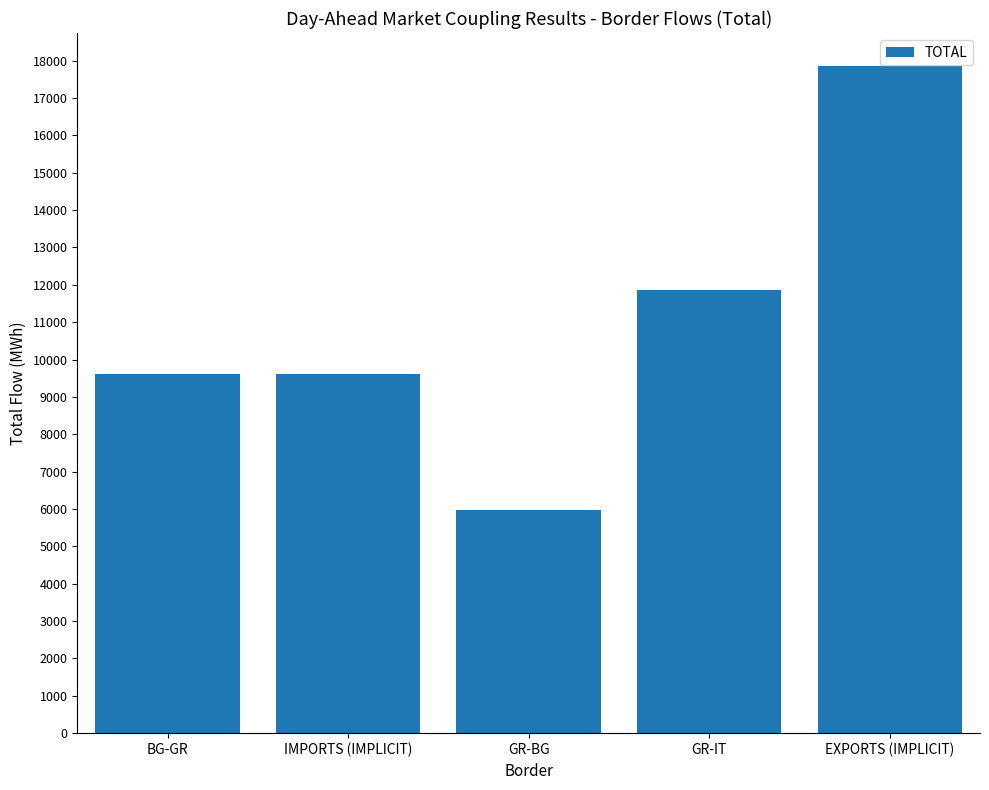

Which has a higher value, EXPORTS (IMPLICIT) or GR-IT?

EXPORTS (IMPLICIT)